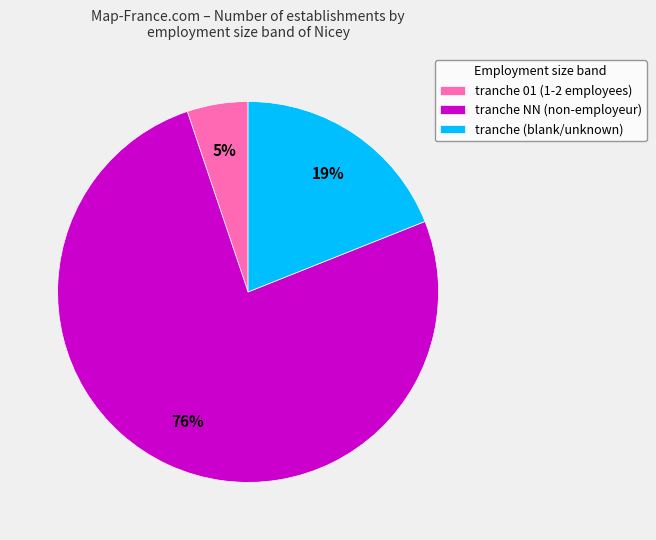

Between tranche (blank/unknown) and tranche 01 (1-2 employees), which is larger?

tranche (blank/unknown)